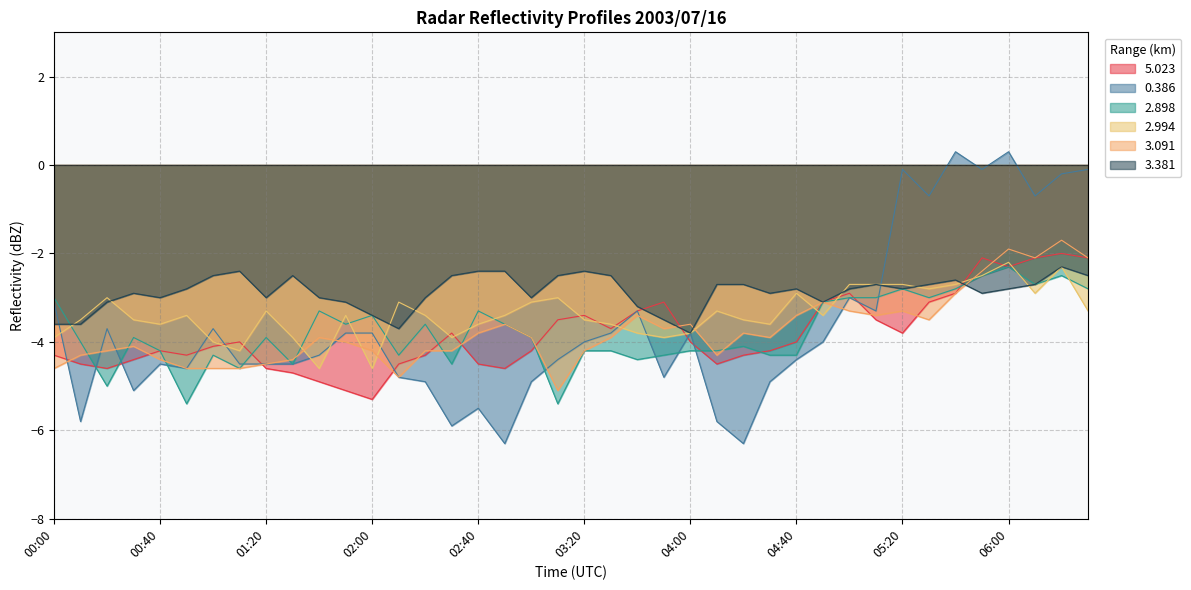

Is it true that 2.898 equals -2.8 at 05:40?

True